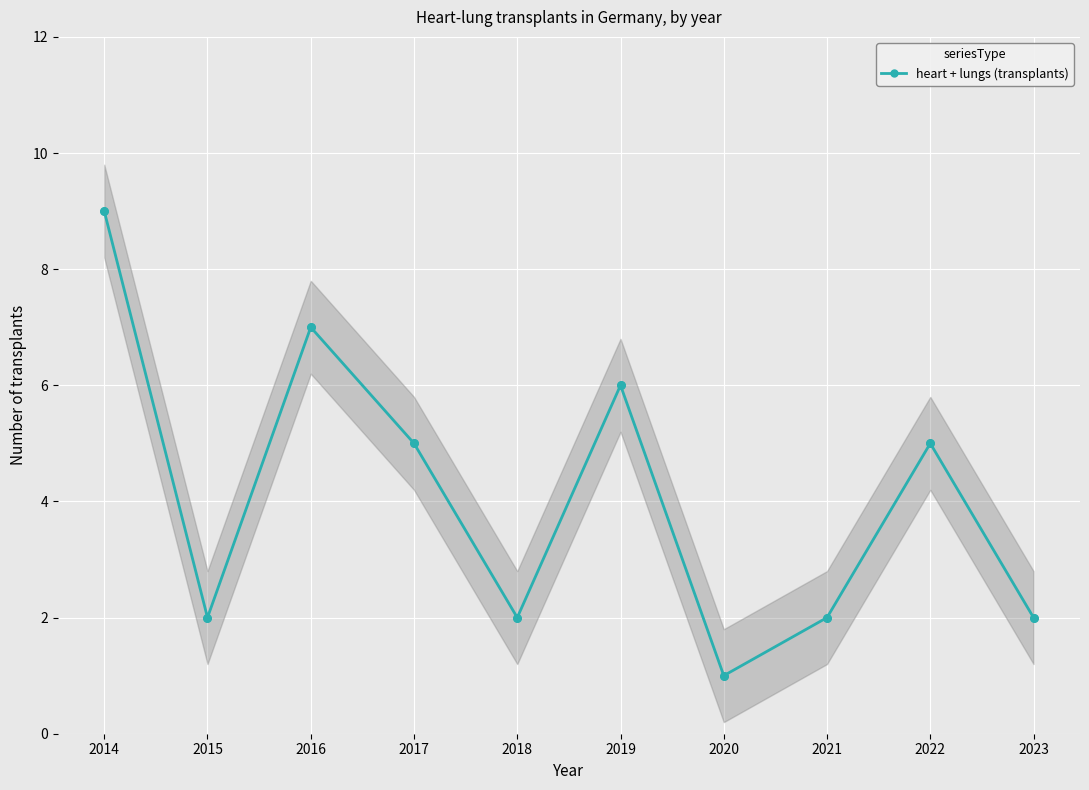

Which has a higher value, 2014 or 2023?

2014